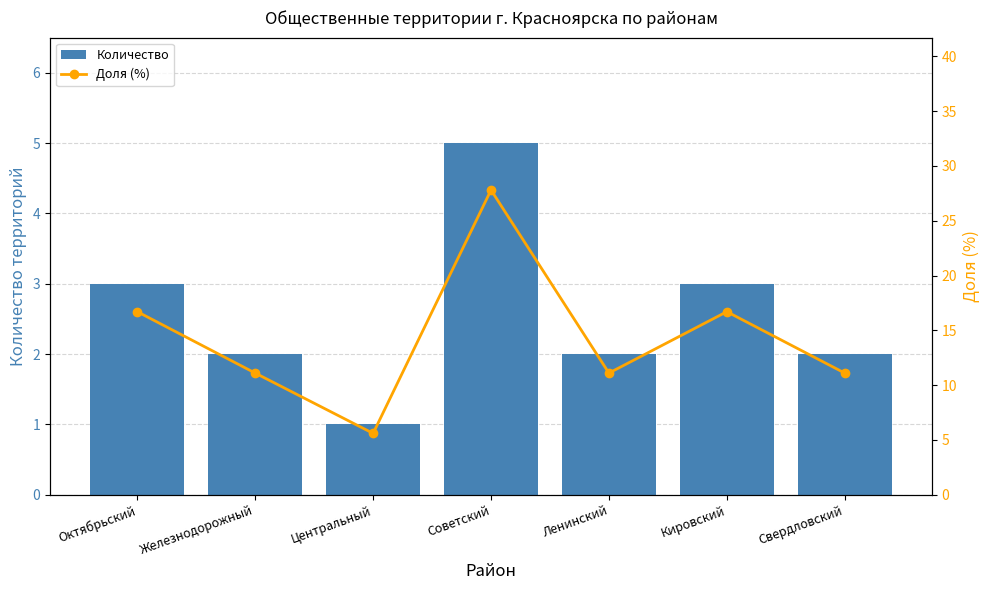

Where does the Доля (%) series first go above 11?

Октябрьский